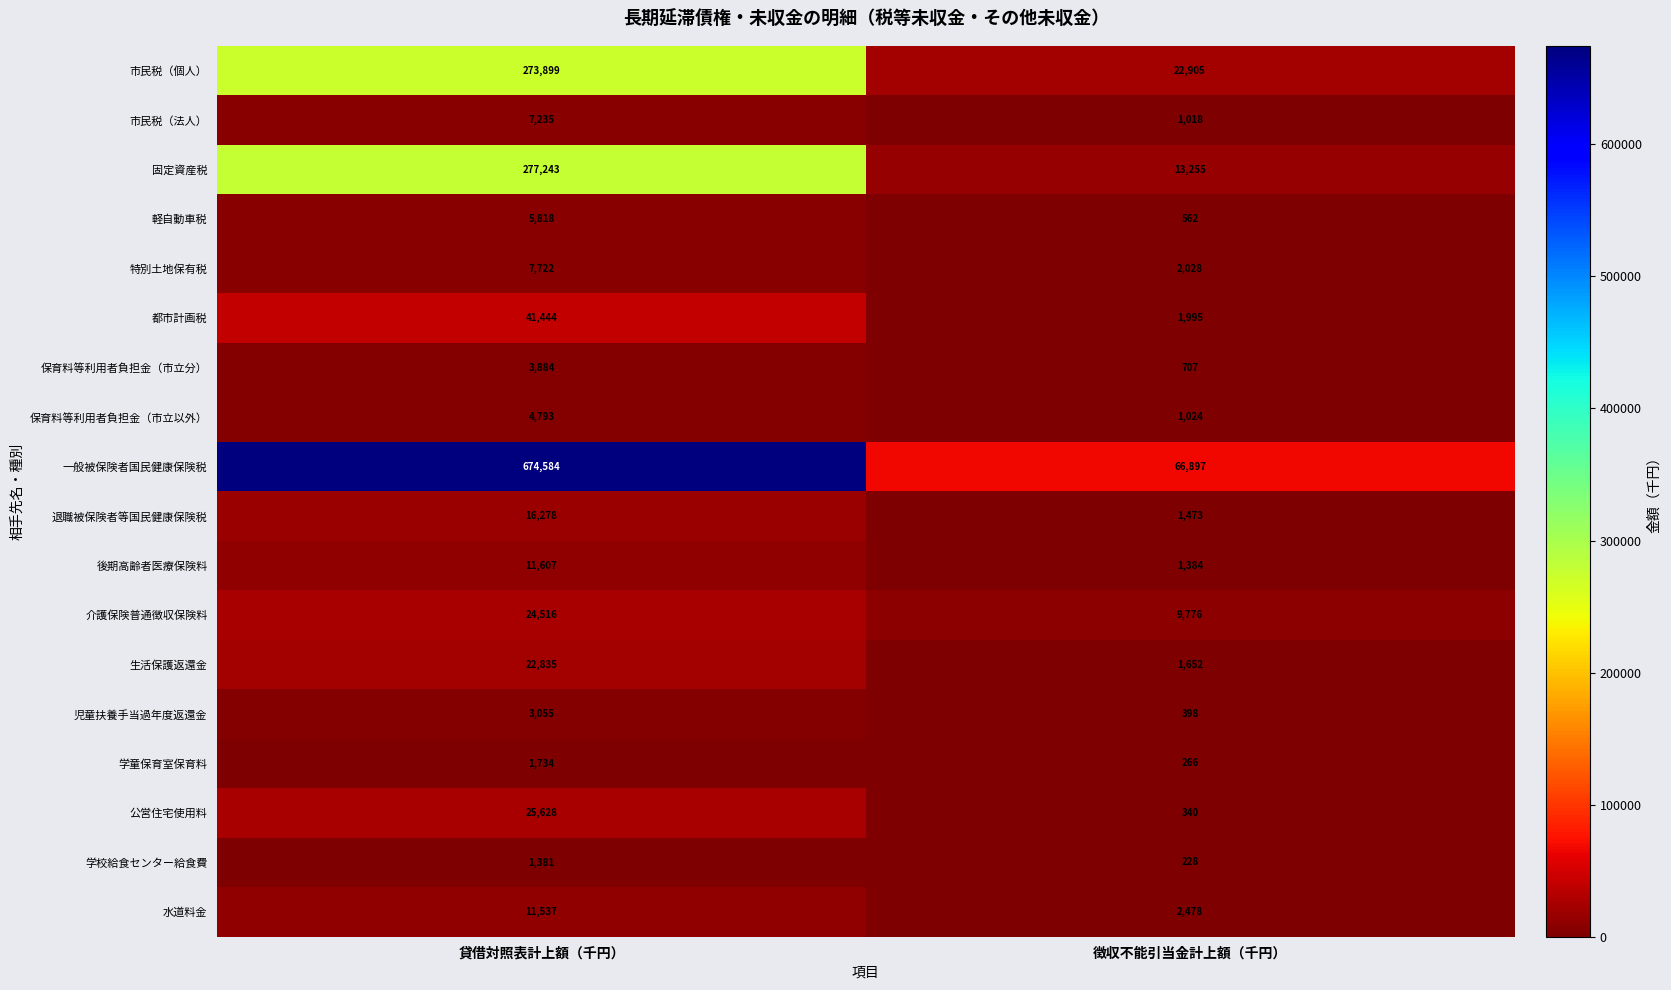

At which label does 市民税（法人） reach its minimum?

徴収不能引当金計上額（千円）